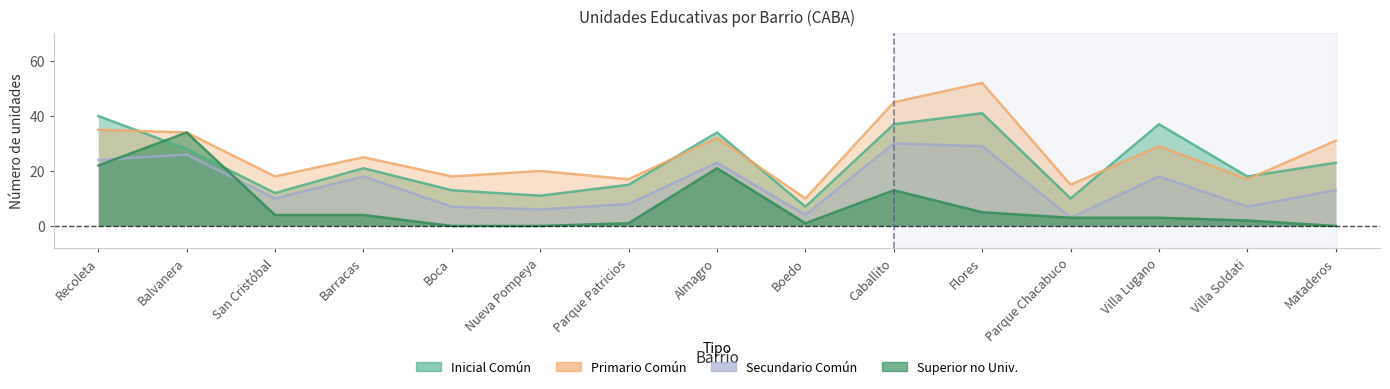

Is the value of Primario Común at Caballito greater than the value of Secundario Común at Parque Patricios?

Yes